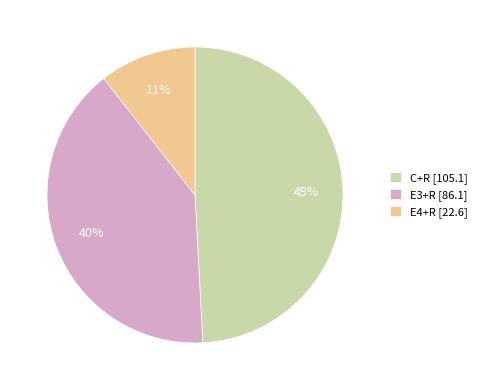

Does E3+R represent more than half of the total?

No